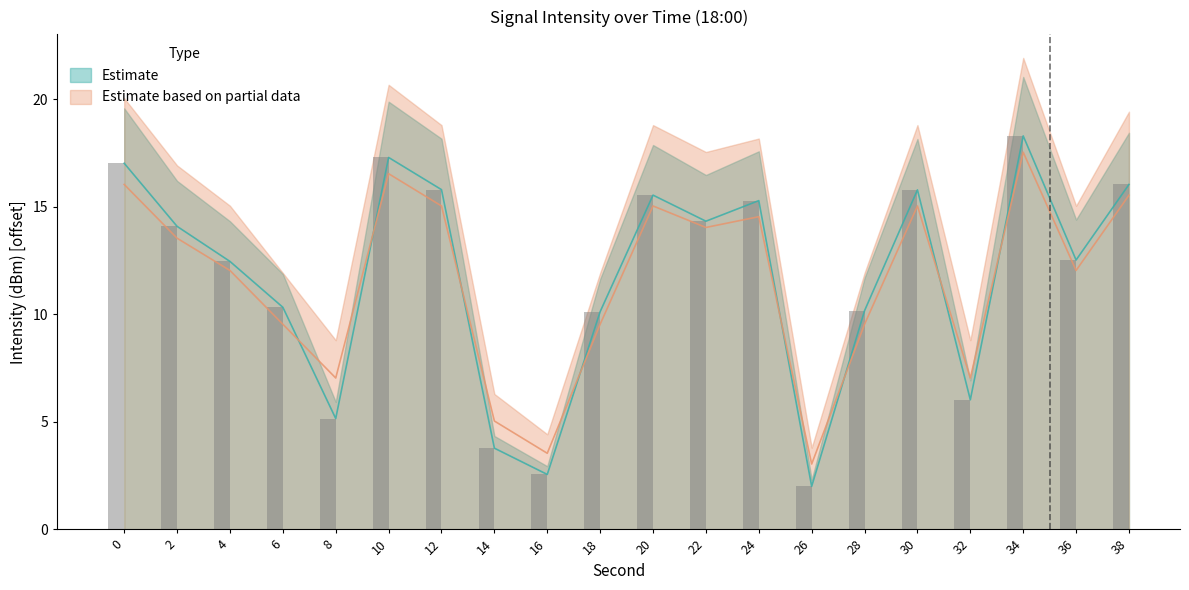

How many data points does each series have?

20